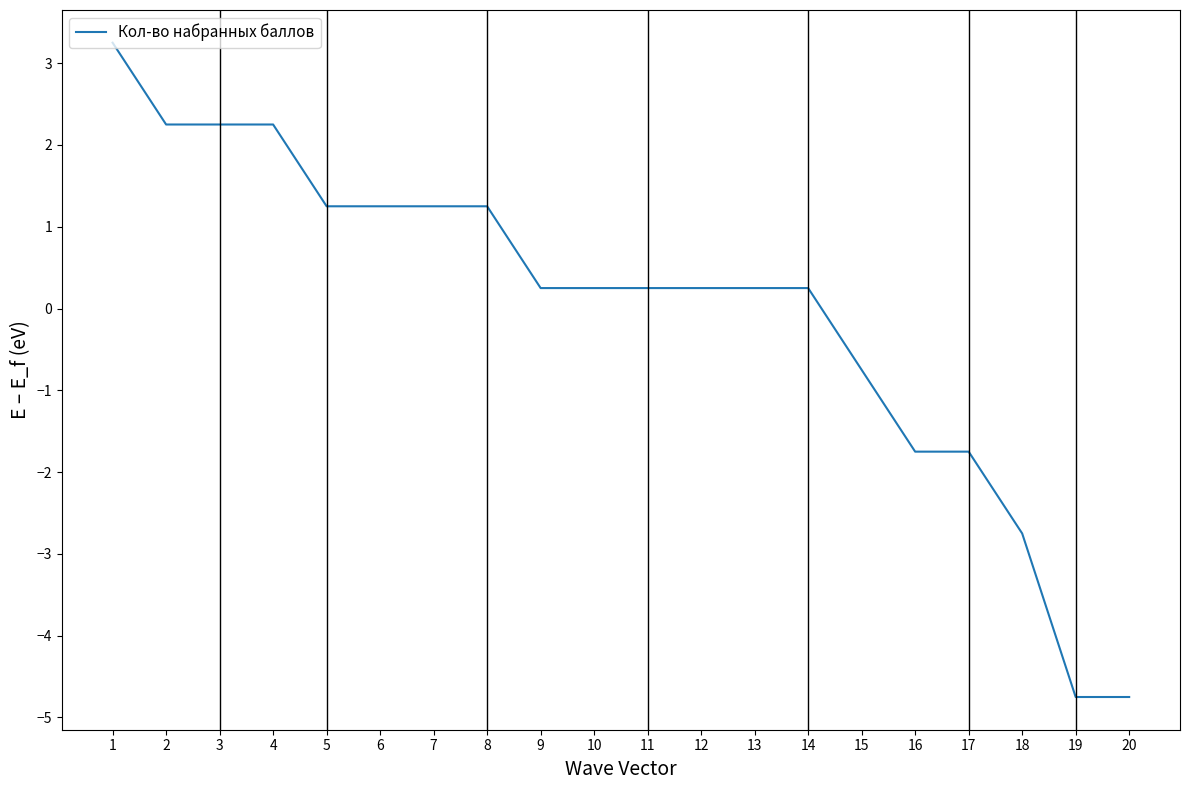

Between 4 and 9, which is larger?

4